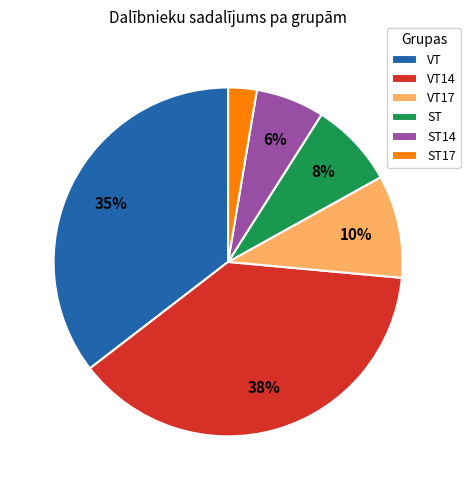

Which slice is the smallest?

ST17